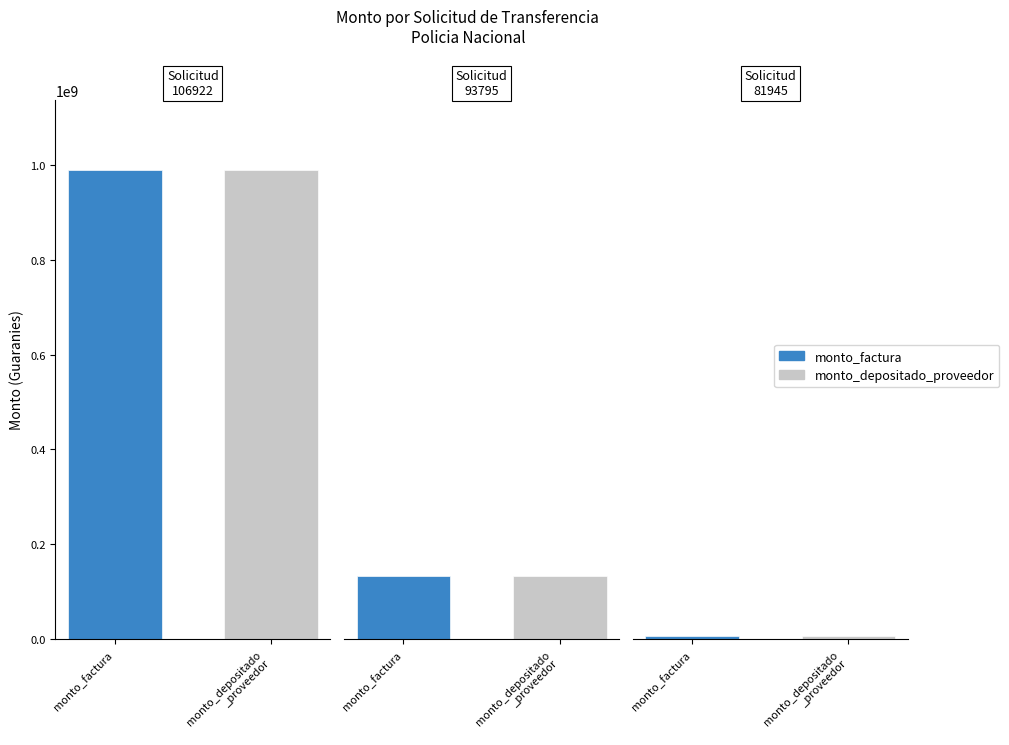

At which category is the sum across all series the highest?

106922